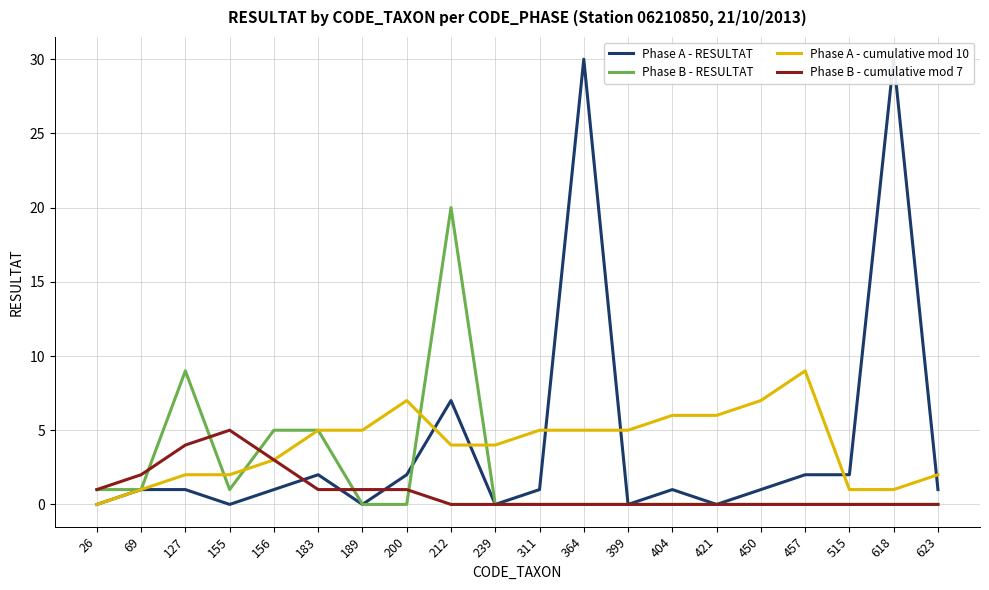

Which series changed the most between 212 and 515?

Phase B - RESULTAT